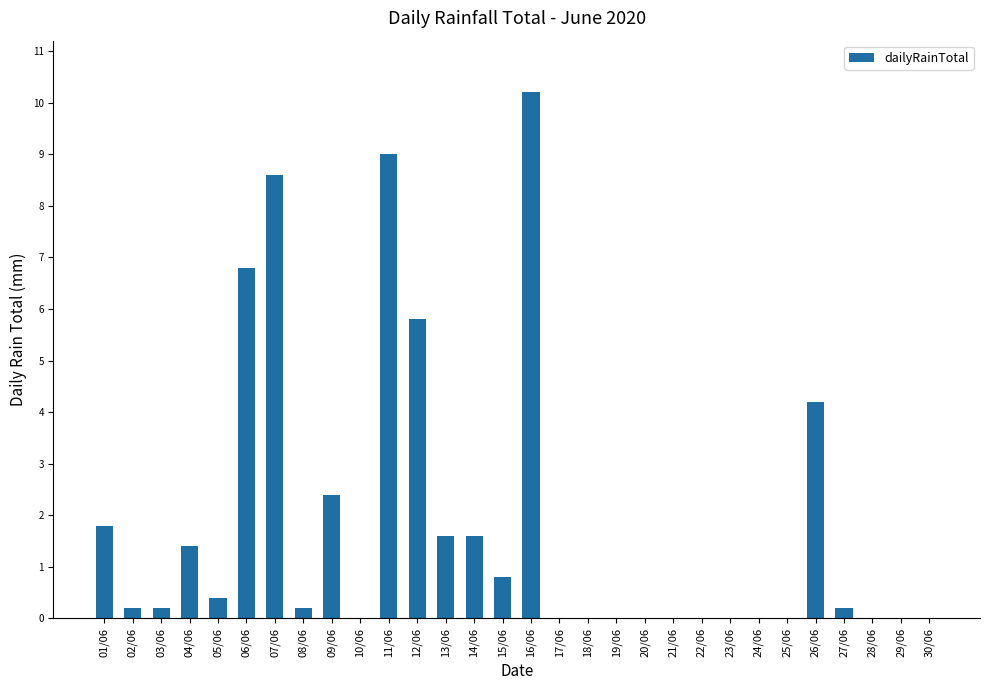

What is the difference between the values at 30/06 and 12/06?

5.8